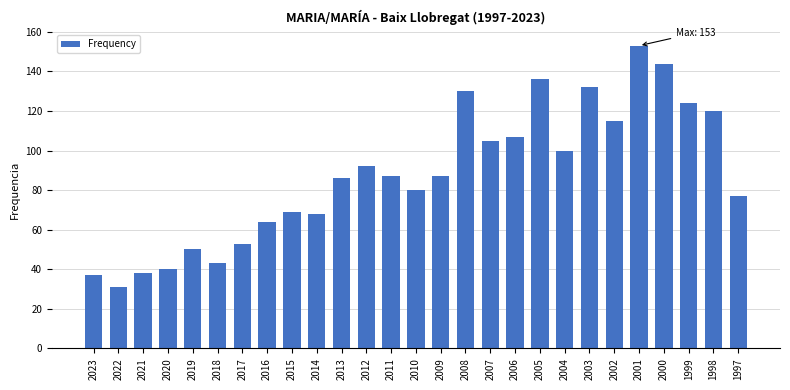

Reading left to right, extract all data points from this chart.

37	31	38	40	50	43	53	64	69	68	86	92	87	80	87	130	105	107	136	100	132	115	153	144	124	120	77